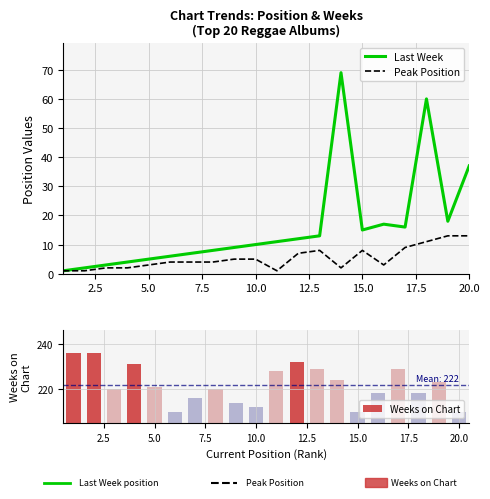

How many groups of bars are there?

20